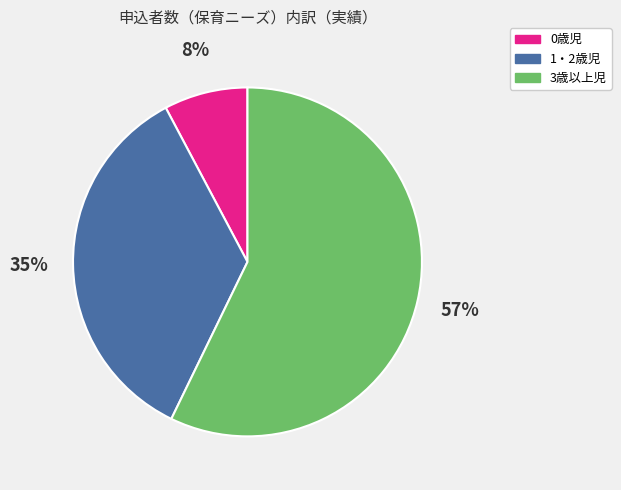

Does 3歳以上児 represent more than half of the total?

Yes